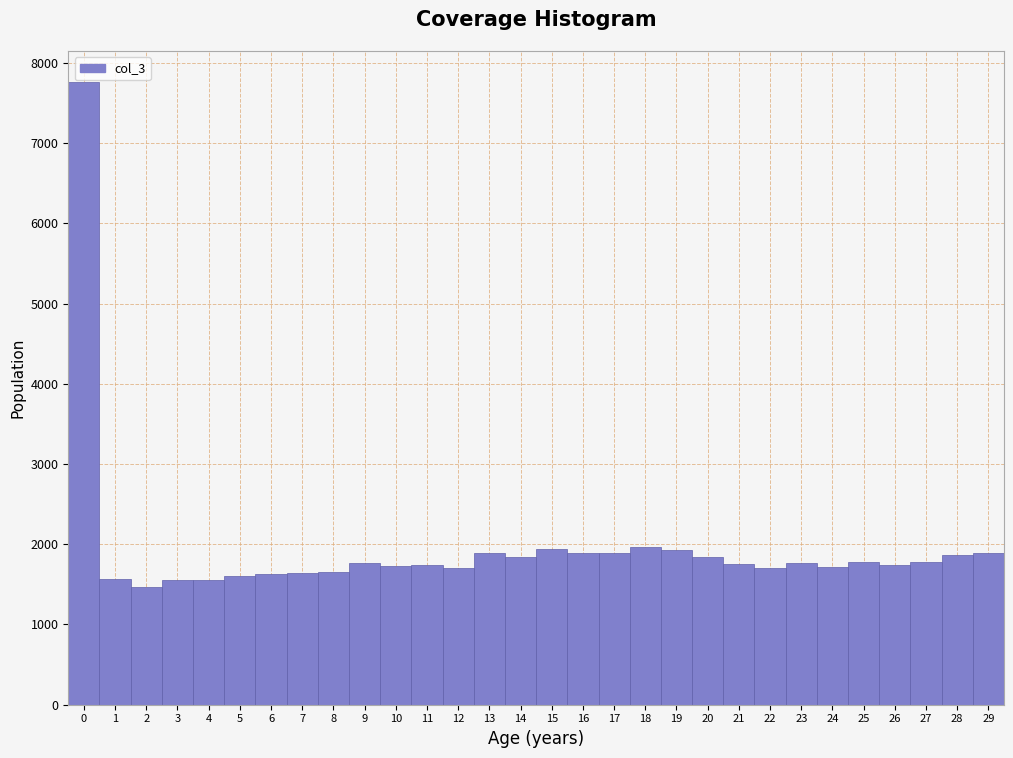

Reading left to right, list every bar in this chart as the range it spans on the x-axis followed by its height. The values are not printed on the chart, so give them approximately, as read against the axis.

-0.5 to 0.5: 7800
0.5 to 1.5: 1600
1.5 to 2.5: 1500
2.5 to 3.5: 1600
3.5 to 4.5: 1600
4.5 to 5.5: 1600
5.5 to 6.5: 1600
6.5 to 7.5: 1600
7.5 to 8.5: 1600
8.5 to 9.5: 1800
9.5 to 10.5: 1700
10.5 to 11.5: 1700
11.5 to 12.5: 1700
12.5 to 13.5: 1900
13.5 to 14.5: 1800
14.5 to 15.5: 1900
15.5 to 16.5: 1900
16.5 to 17.5: 1900
17.5 to 18.5: 2000
18.5 to 19.5: 1900
19.5 to 20.5: 1800
20.5 to 21.5: 1800
21.5 to 22.5: 1700
22.5 to 23.5: 1800
23.5 to 24.5: 1700
24.5 to 25.5: 1800
25.5 to 26.5: 1700
26.5 to 27.5: 1800
27.5 to 28.5: 1900
28.5 to 29.5: 1900